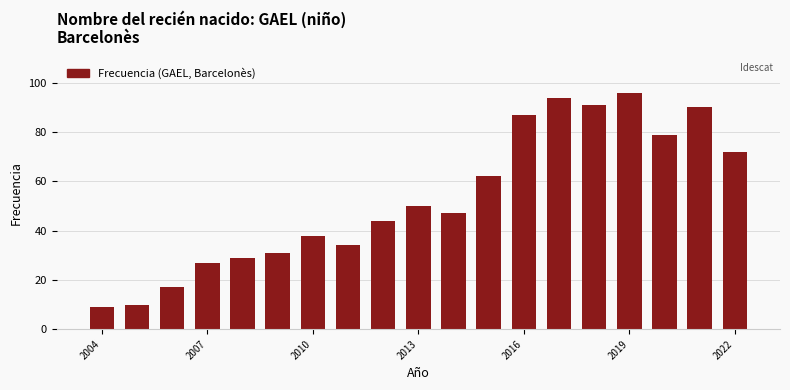

What is the sum of all values?

1007